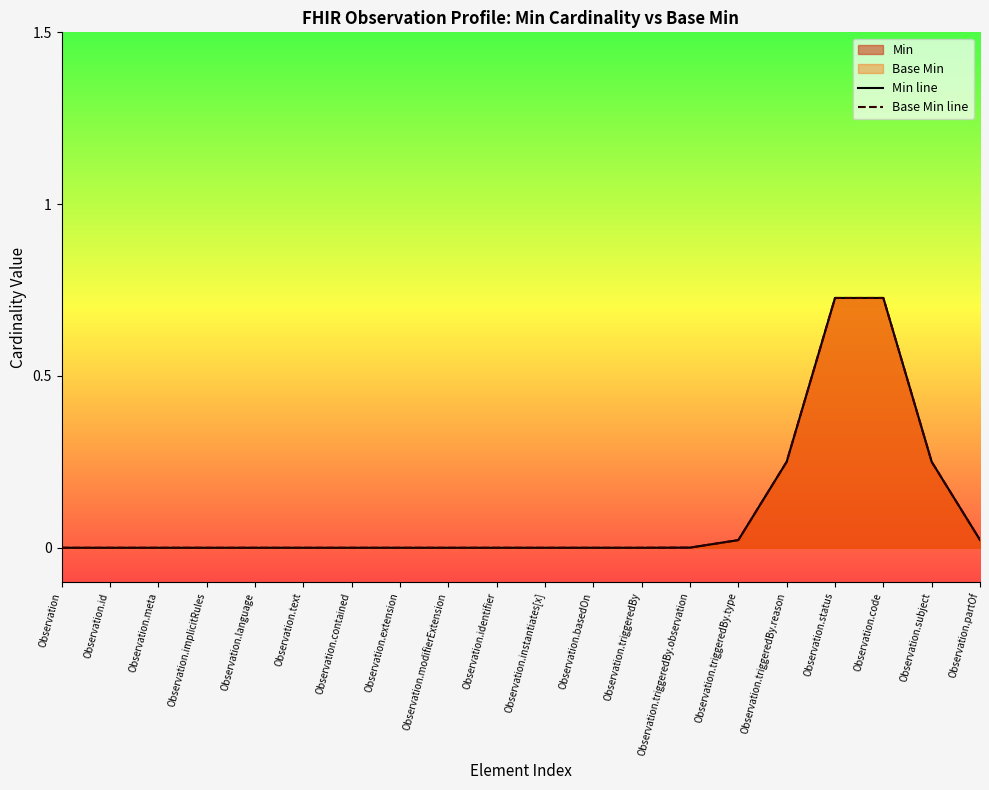

What is the label of the 2nd point from the right?

Observation.subject